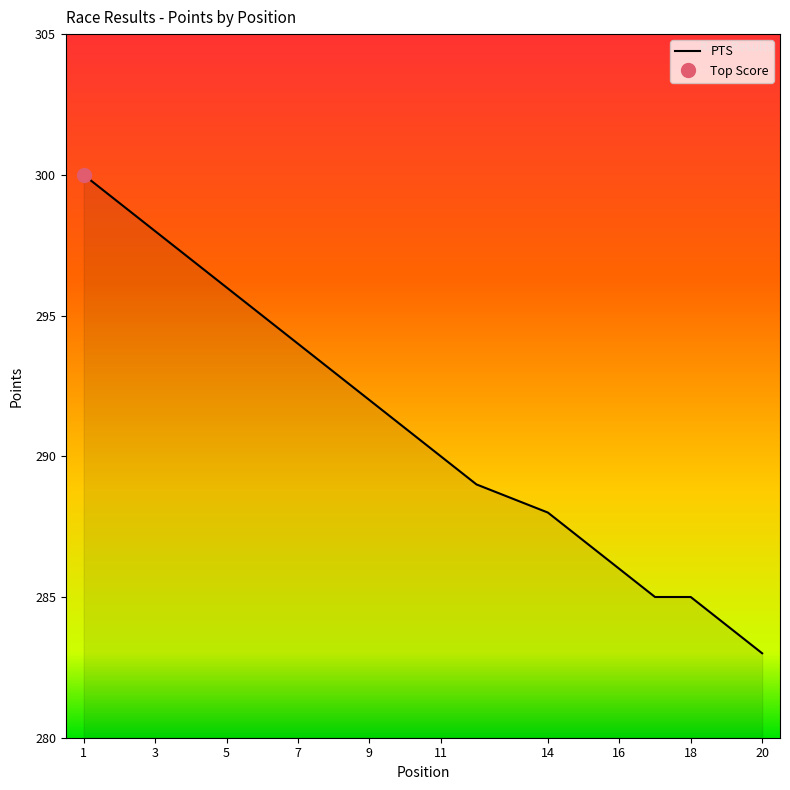

What is the maximum value for PTS?

300